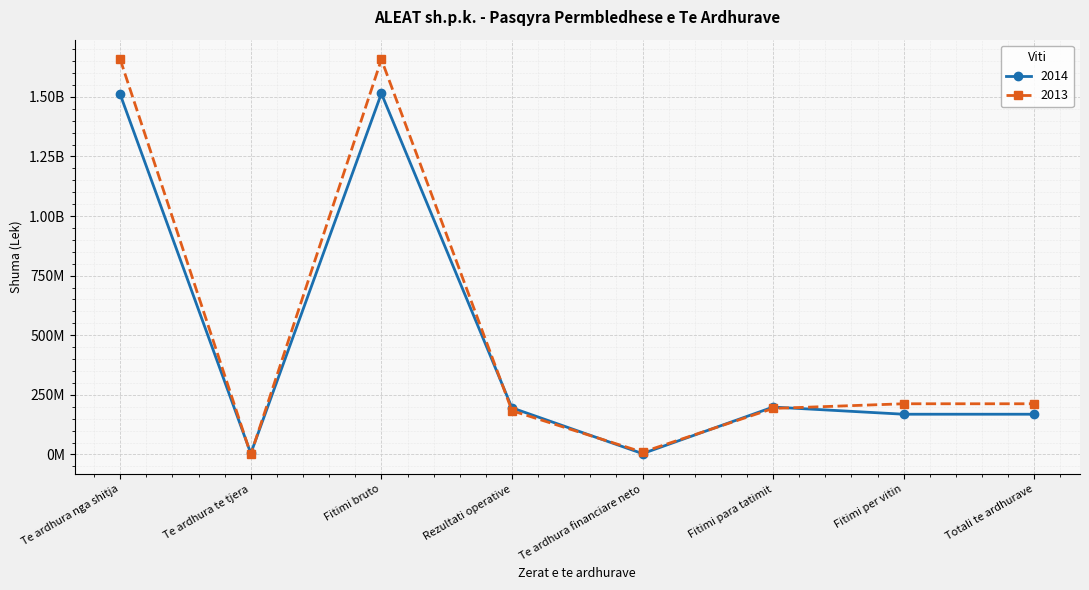

What is the average value of the 2014 series?

470363247